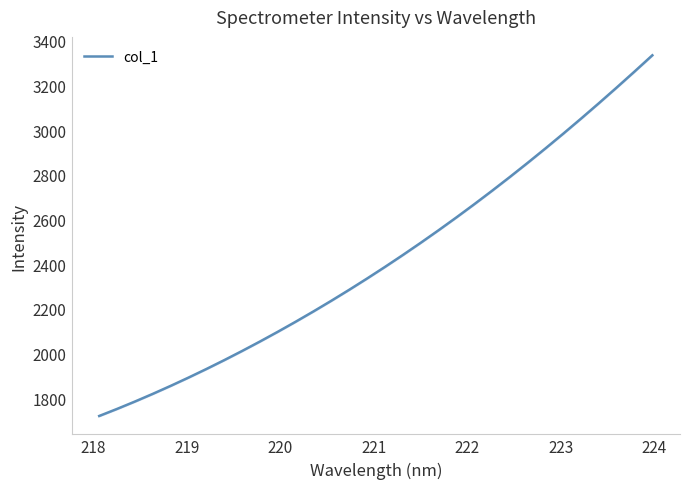

What is the minimum value for col_1?

1721.1